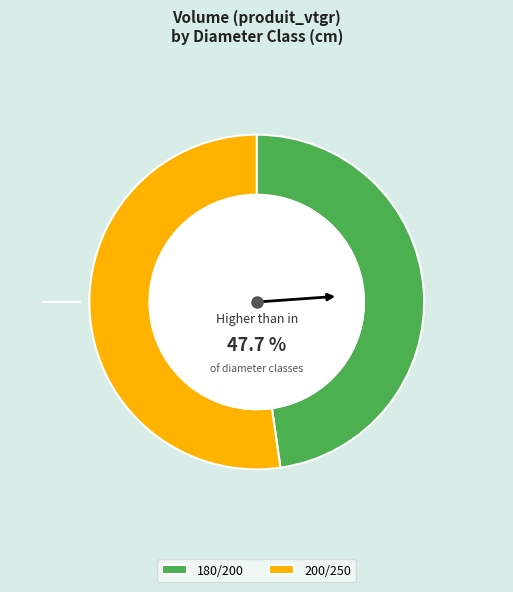

Is it true that 180/200 is 42% of the pie?

False